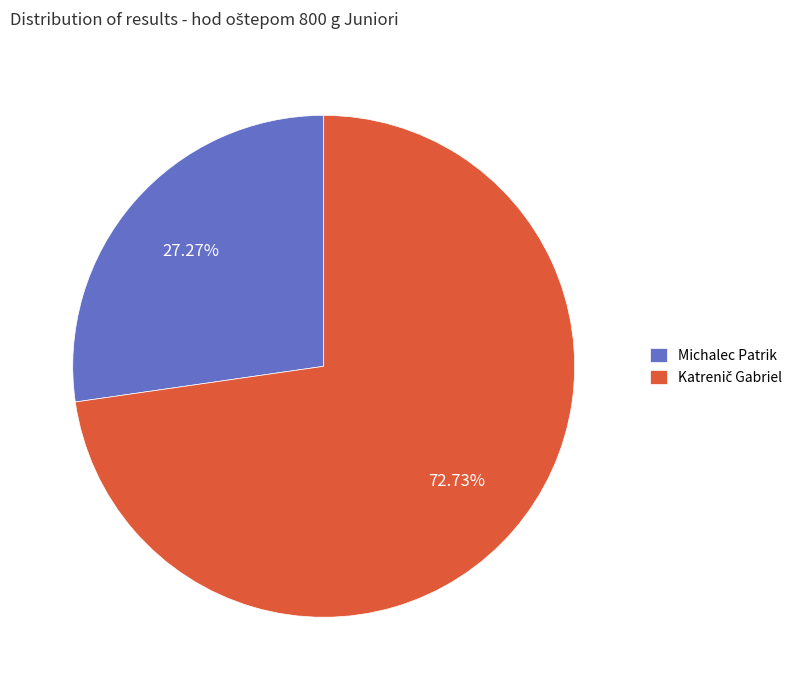

Does Michalec Patrik account for over 50% of the chart?

No